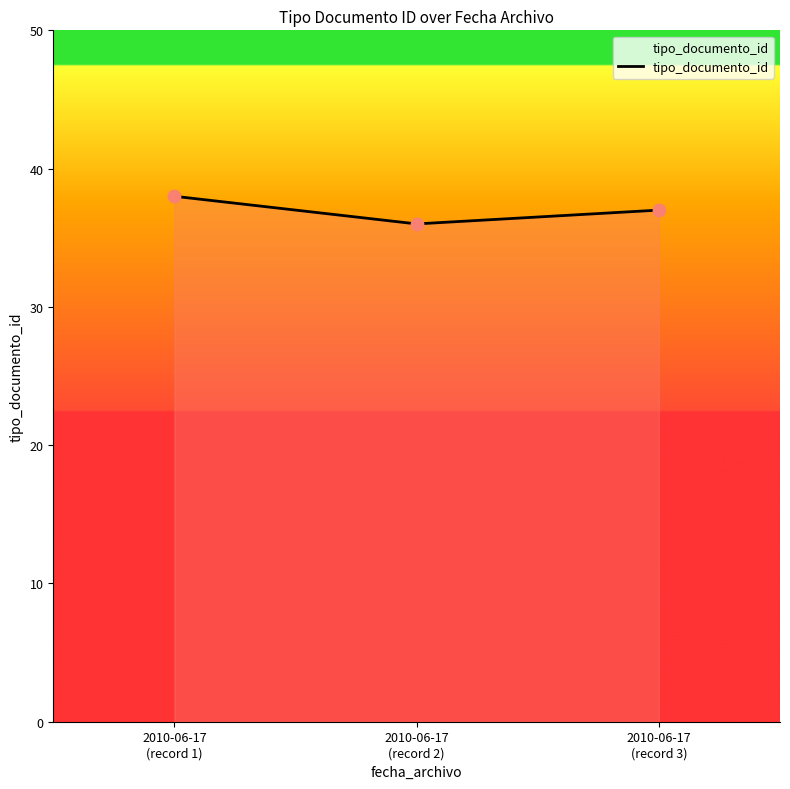

Approximately how many times larger is the value at 2010-06-17
(record 1) compared to 2010-06-17
(record 2)?

1.1